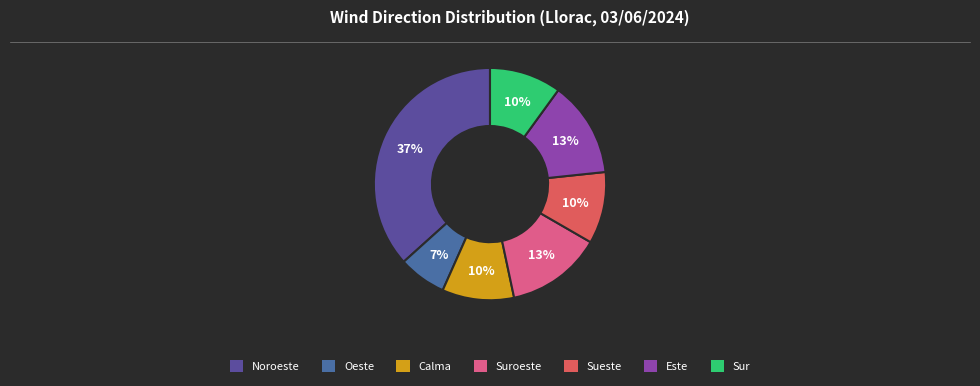

Count the number of slices in the pie.

7